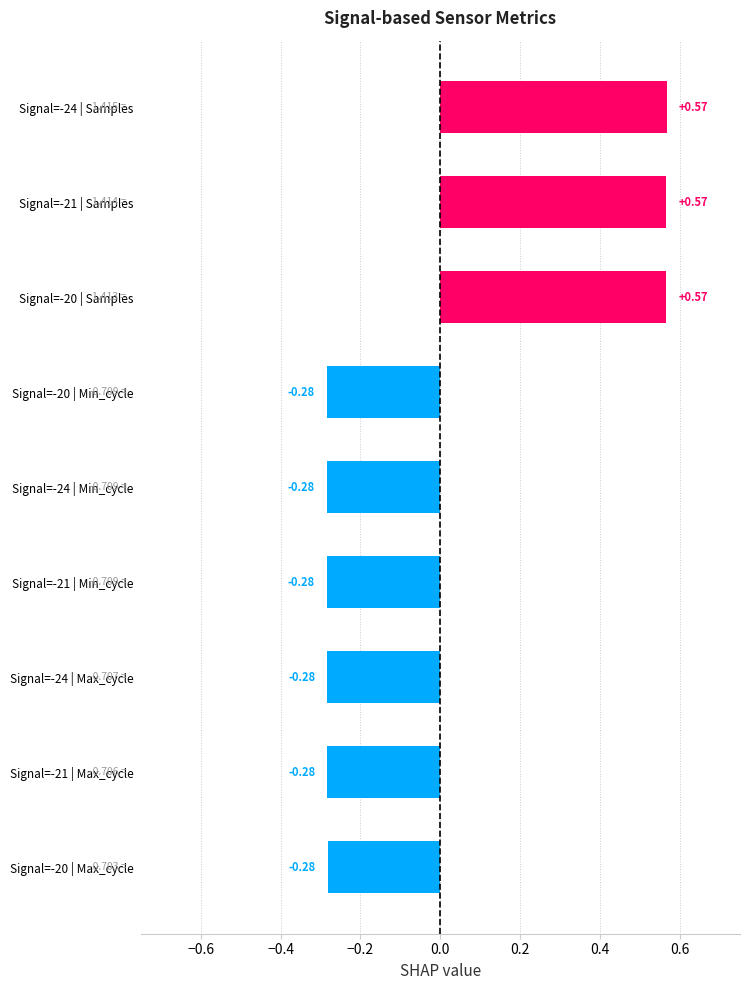

What is the difference between the second highest and minimum values?

0.8